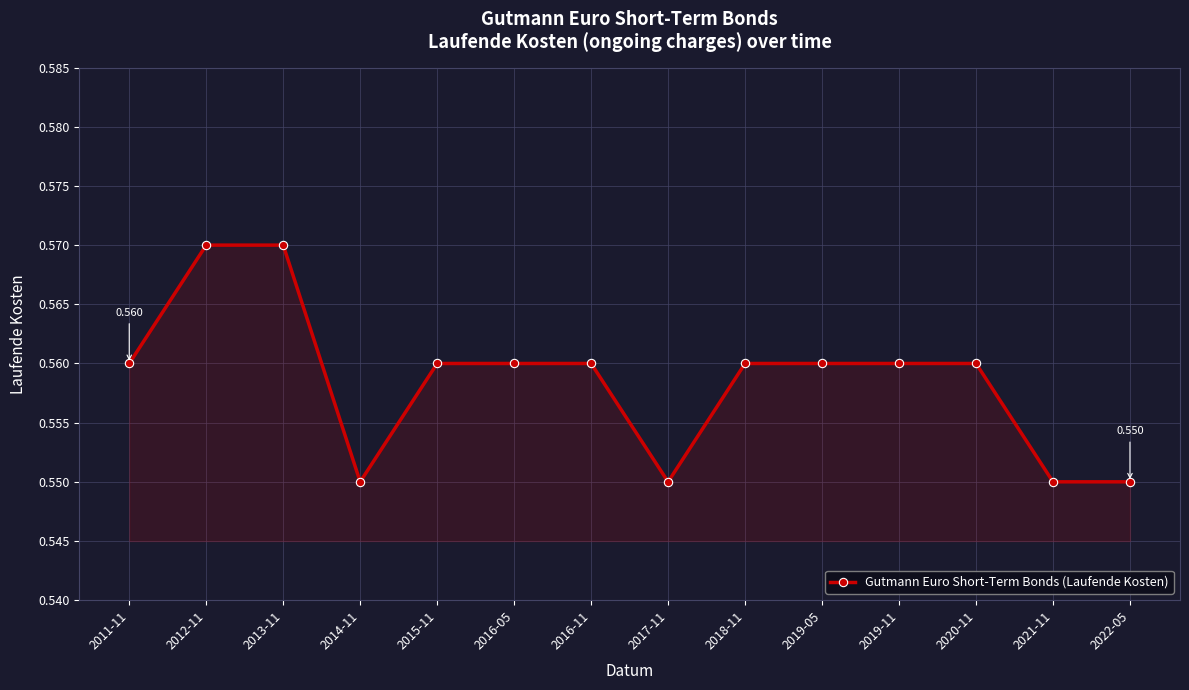

What is the average value?

0.6